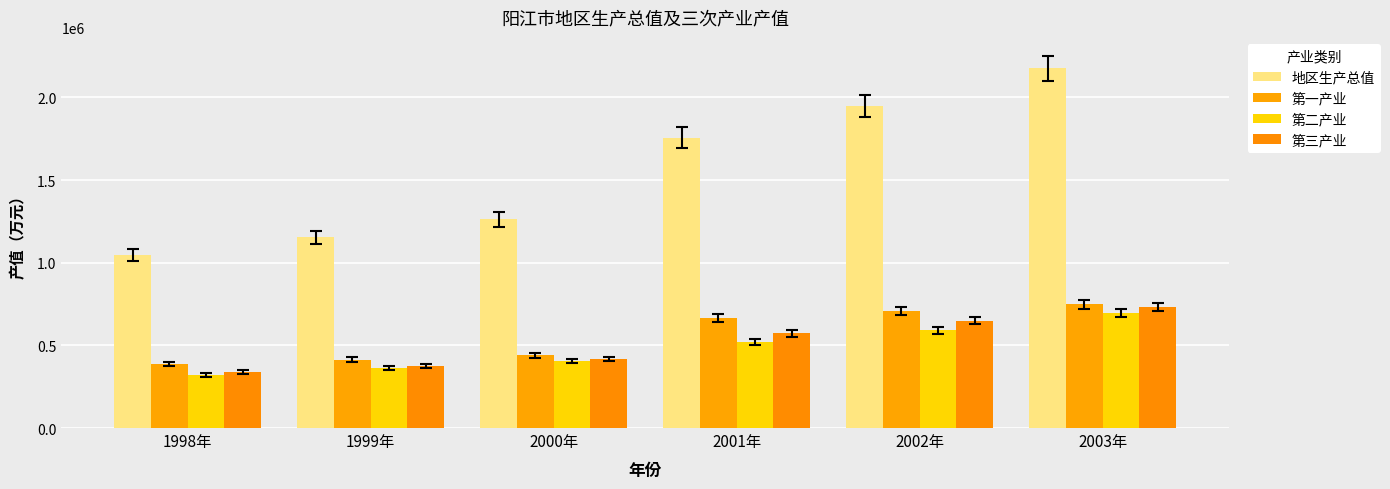

At how many categories does at least one series exceed 1630007?

3